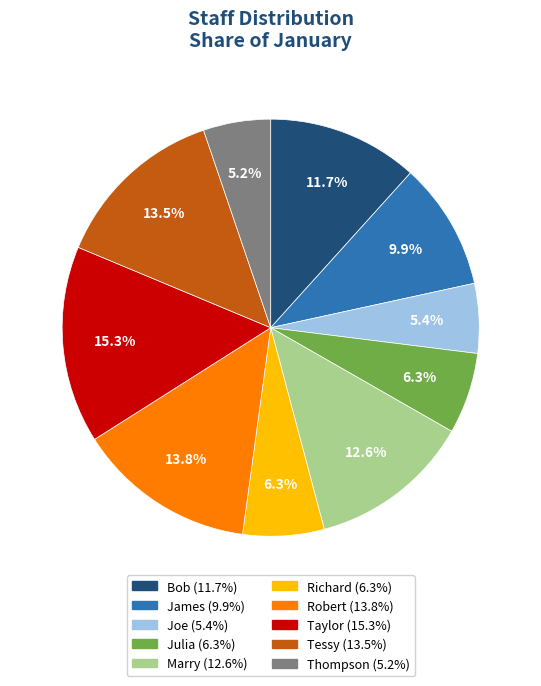

How many segments does this pie chart have?

10